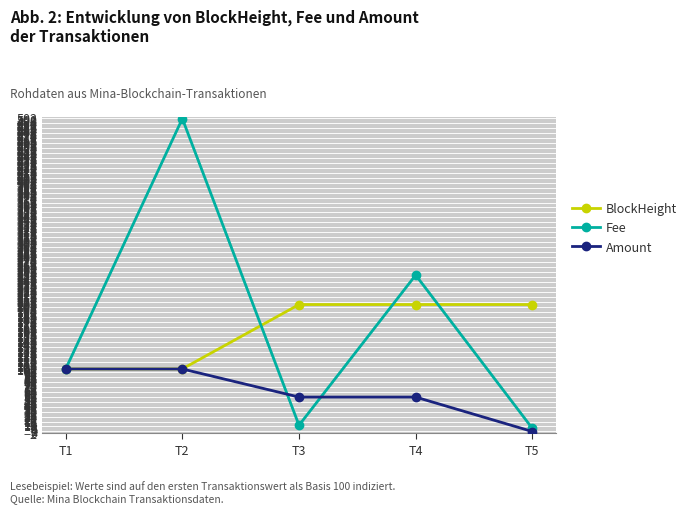

At how many categories does at least one series exceed 197?

4